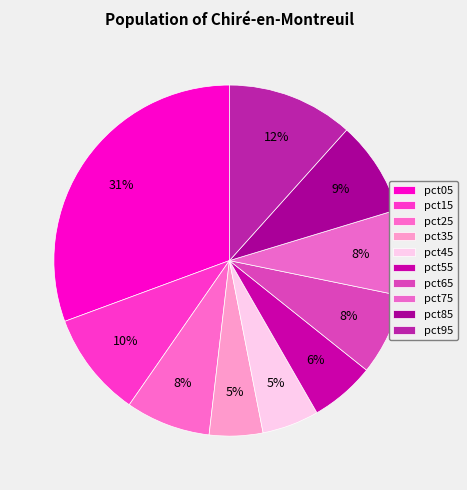

To the nearest percent, what portion does pct75 represent?

8%